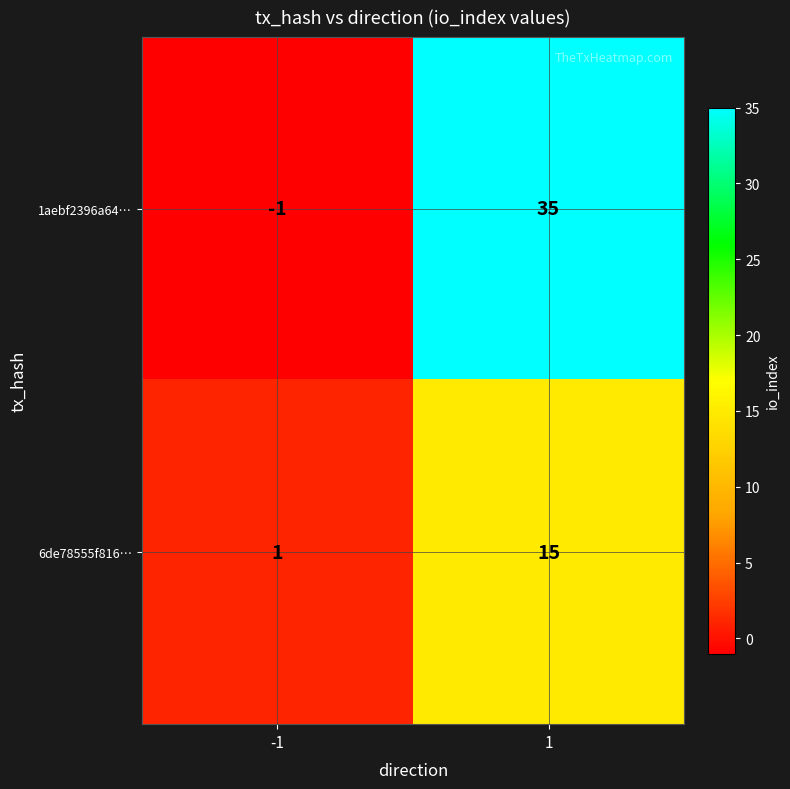

Reading left to right, what are all the values shown in this chart?

1aebf2396a64…: -1	35
6de78555f816…: 1	15